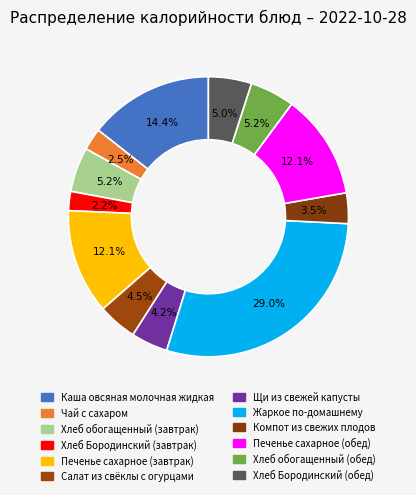

Count the number of slices in the pie.

12